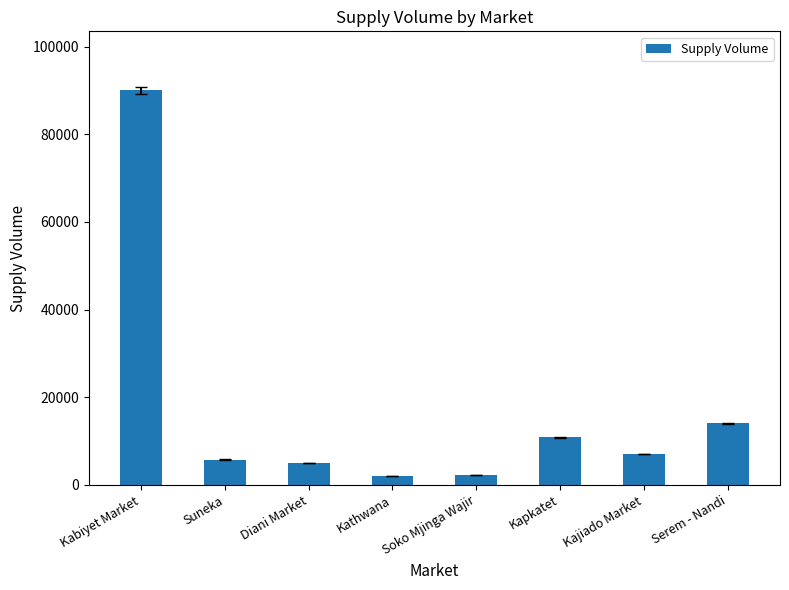

What is the value of the 7th bar from the left?

7000